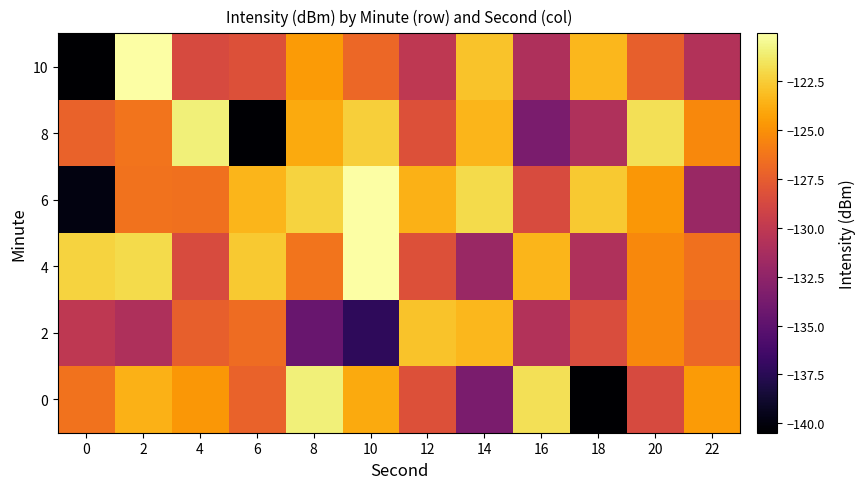

What is the difference between the highest and lowest values at 18?

17.8